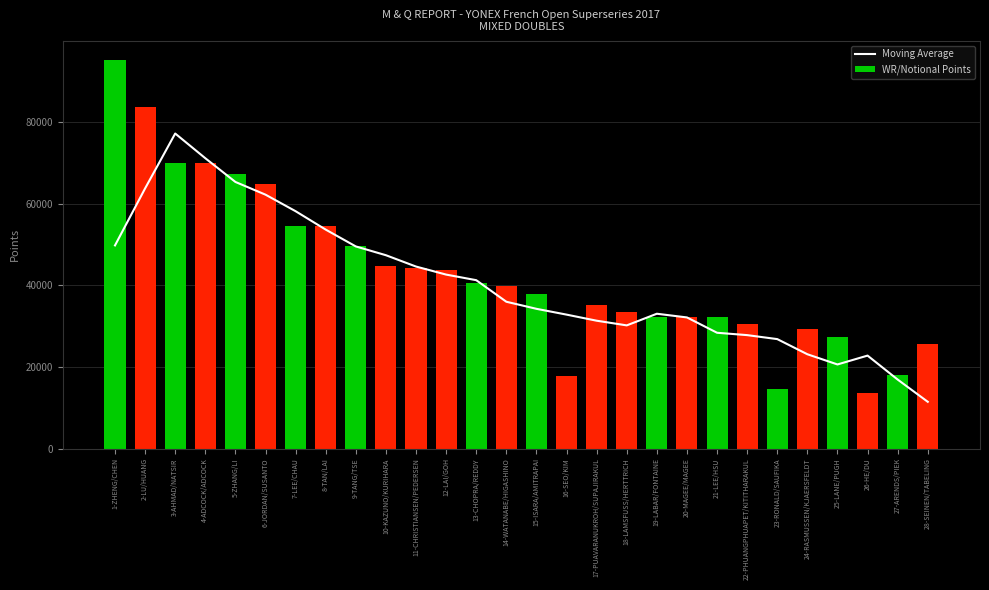

What is the approximate value of WR/Notional Points at 17-PUAVARANUKROH/SUPAJIRAKUL?

35120